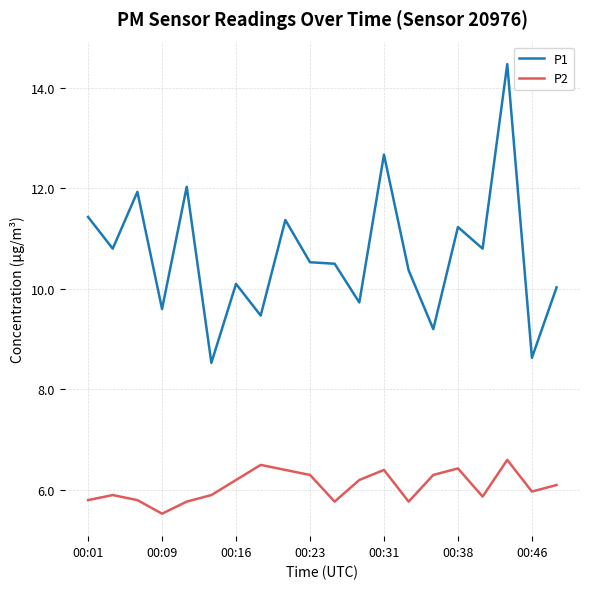

Which series has the largest total across all categories?

P1